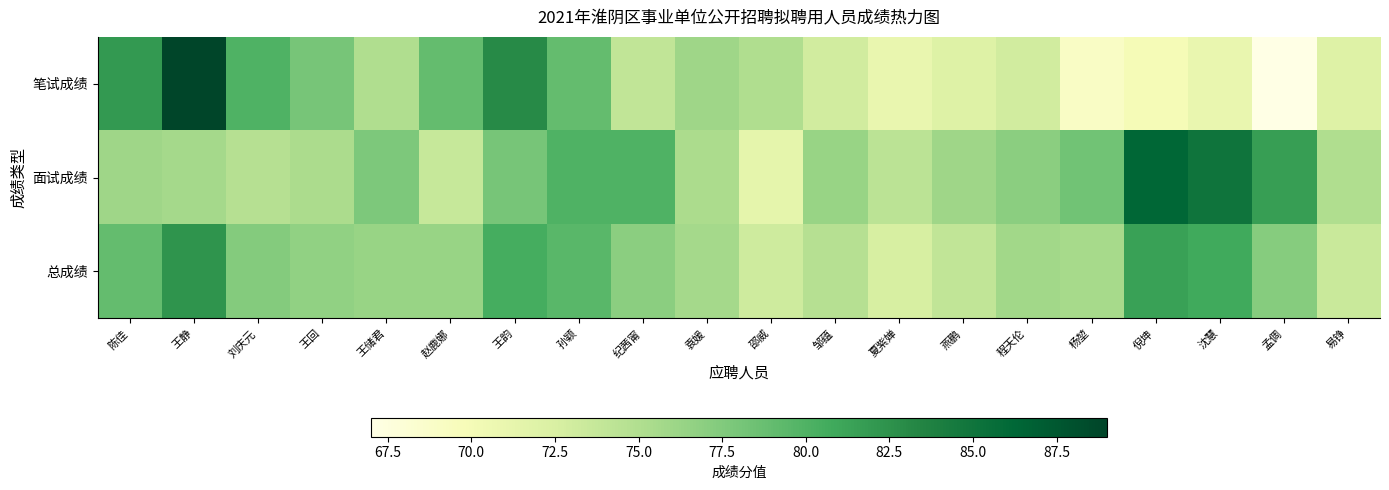

Which category has the highest value across all series?

王静